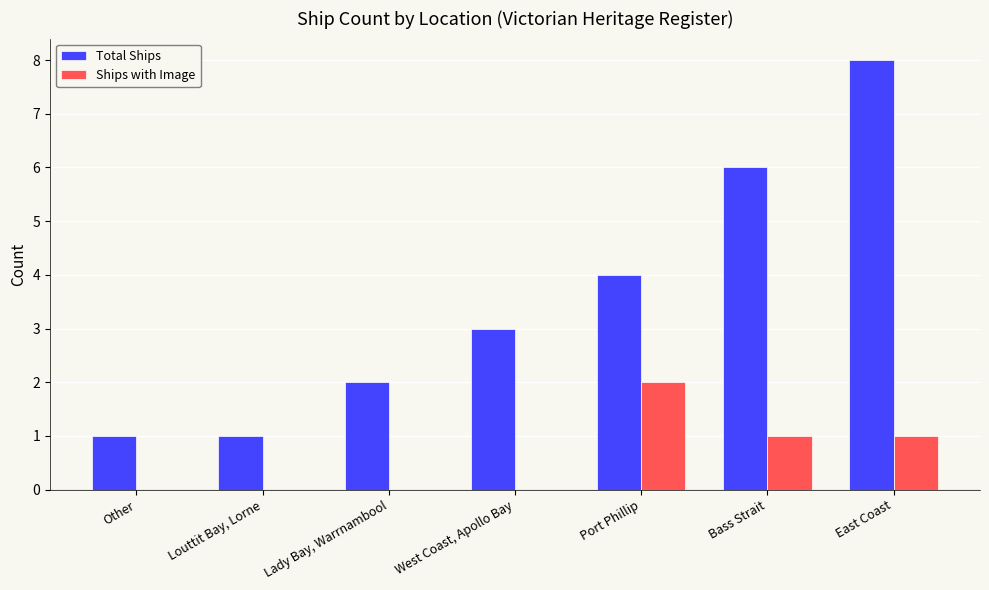

Reading left to right, what are all the values shown in this chart?

Total Ships: 1	1	2	3	4	6	8
Ships with Image: 0	0	0	0	2	1	1